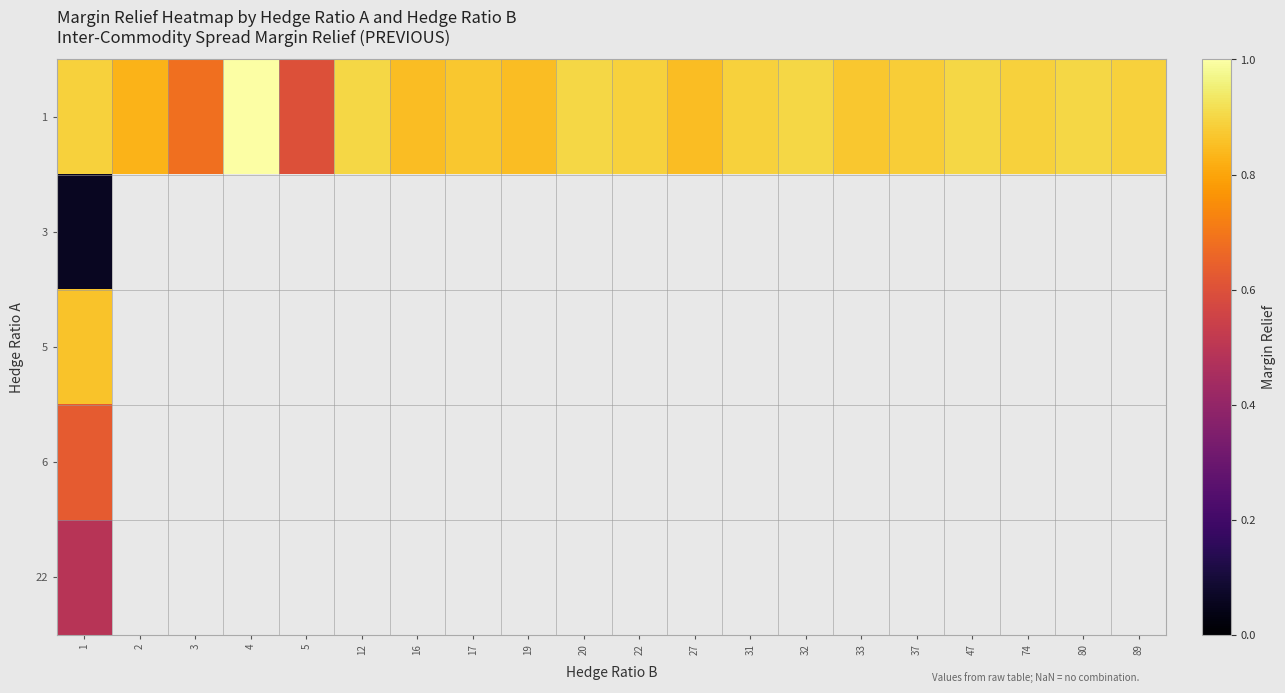

How many values in row_4 are above zero?

1